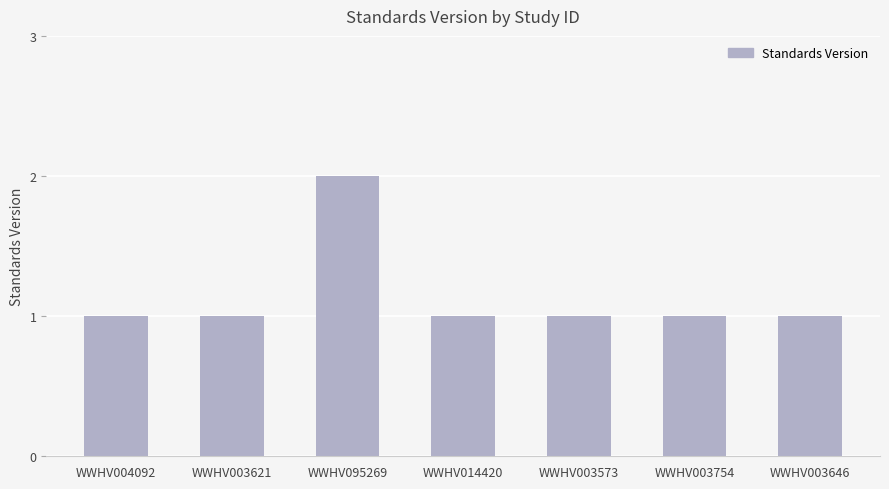

How many bars are there in total?

7